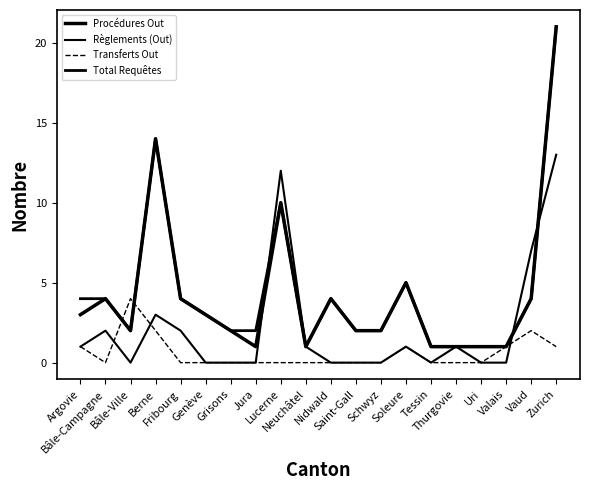

Which series has the largest range (max minus min)?

Procédures Out